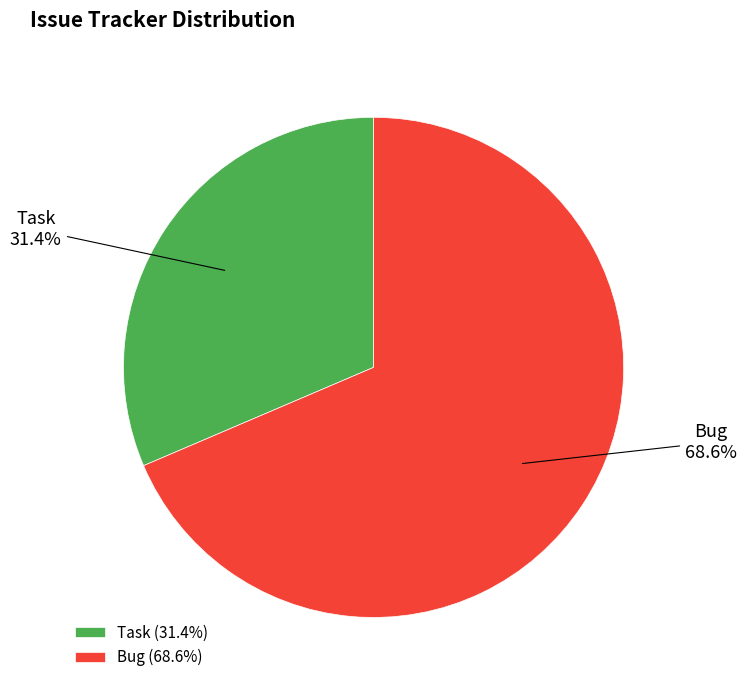

What percentage is the Task slice, to the nearest percent?

31%